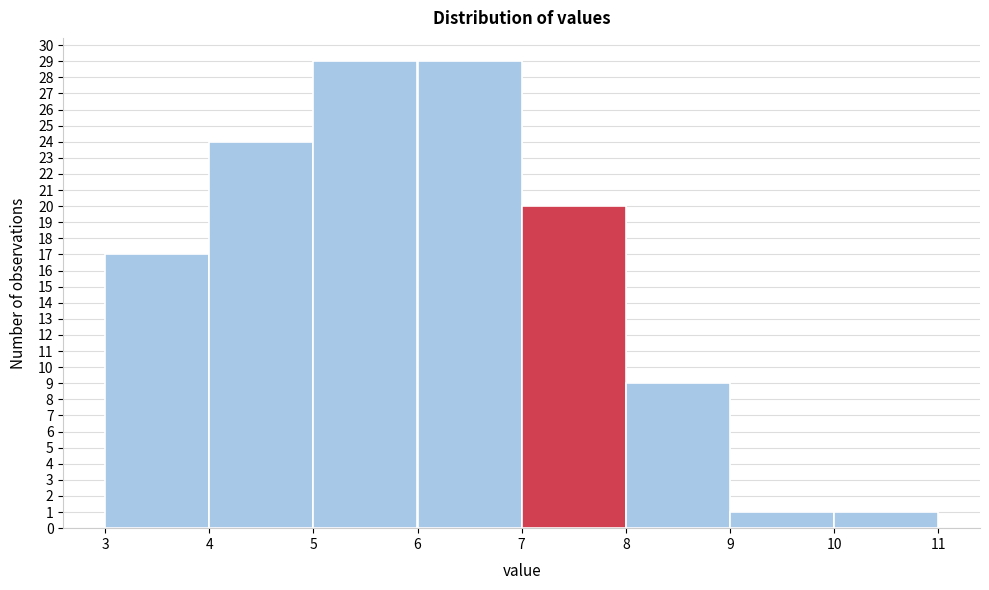

Reading left to right, list every bar in this chart as the range it spans on the x-axis followed by its height. The values are not printed on the chart, so give them approximately, as read against the axis.

3 to 4: 17
4 to 5: 24
5 to 6: 29
6 to 7: 29
7 to 8: 20
8 to 9: 9
9 to 10: 1
10 to 11: 1